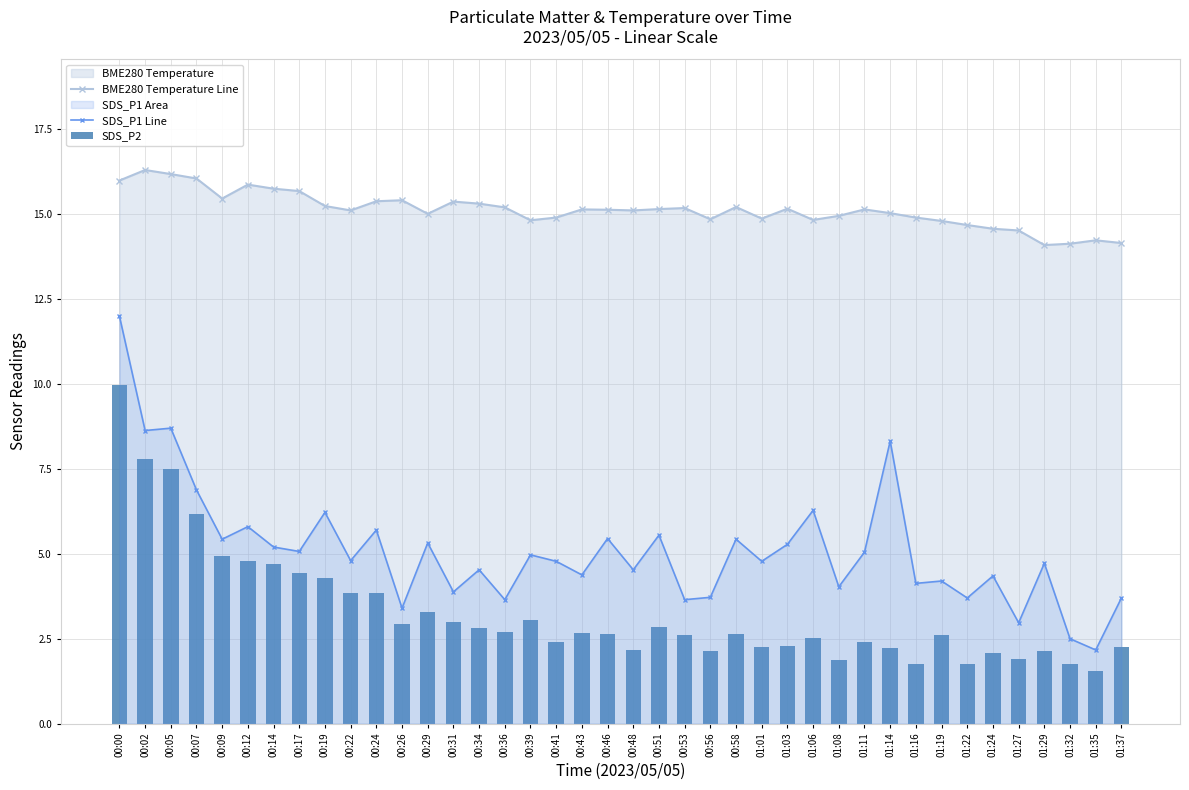

At which label is SDS_P1 Line closest to 7?

00:07